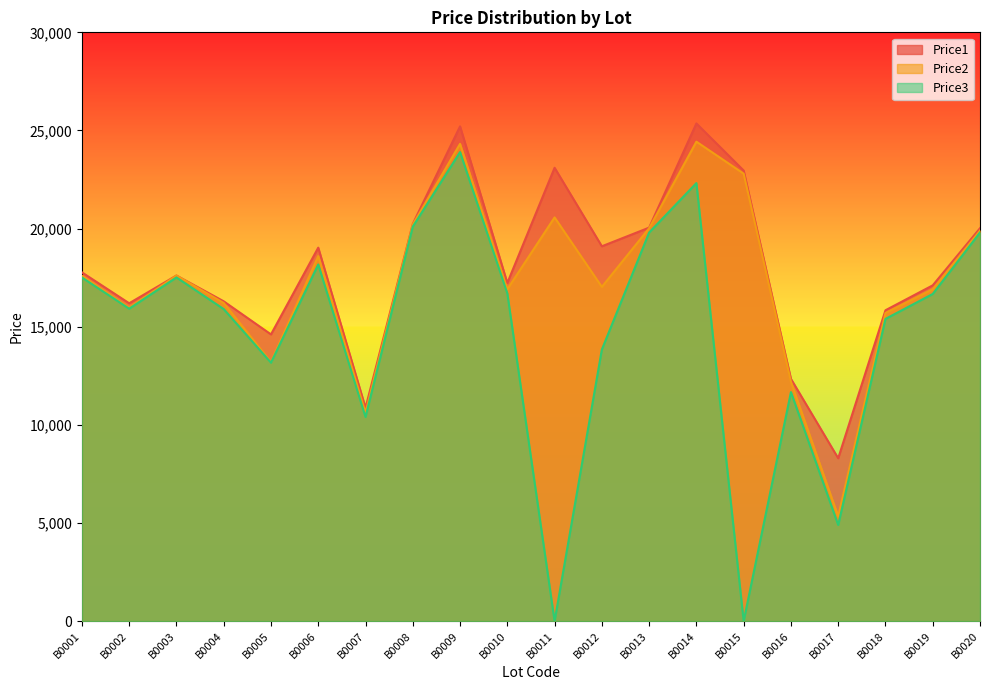

The value of Price3 at B0015 is 0. True or false?

True